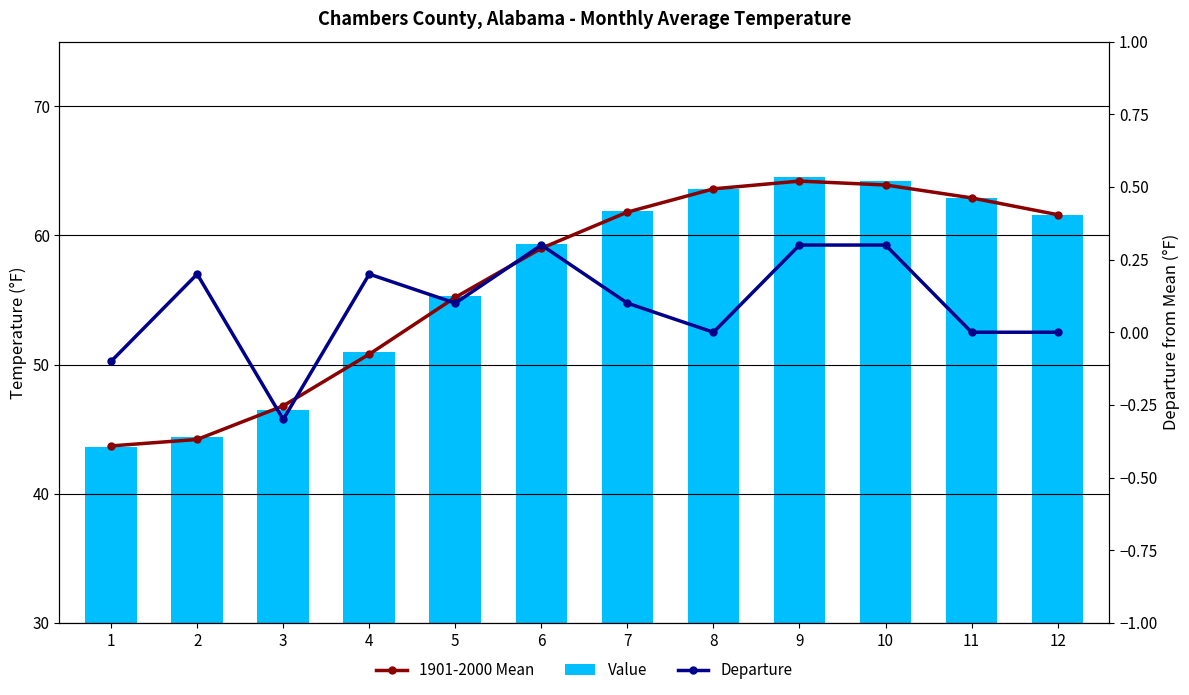

How many groups of bars are there?

12